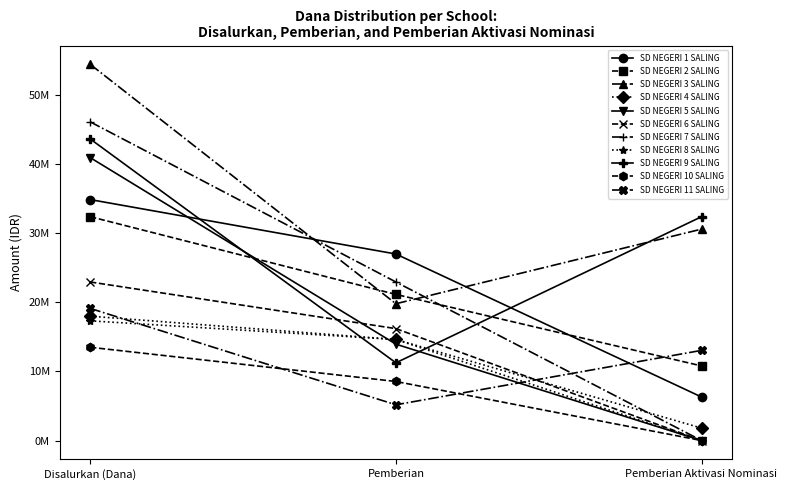

Is this an area chart (filled region under the line)?

No